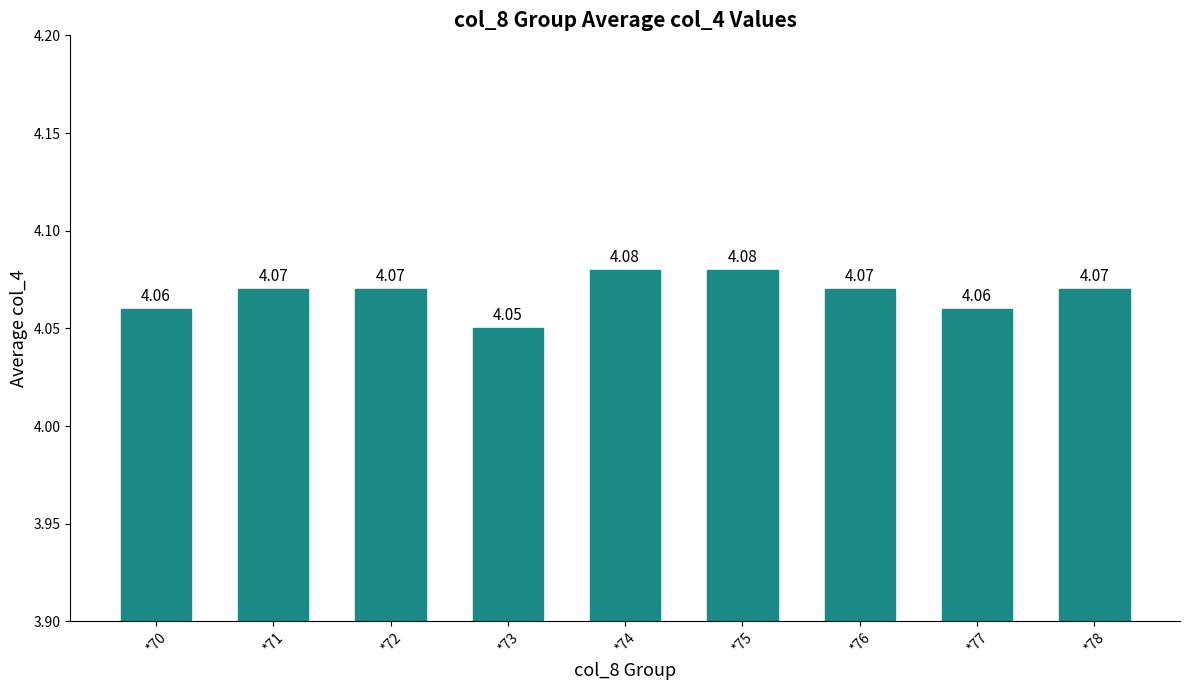

Approximately how many times larger is the value at *72 compared to *74?

1.0